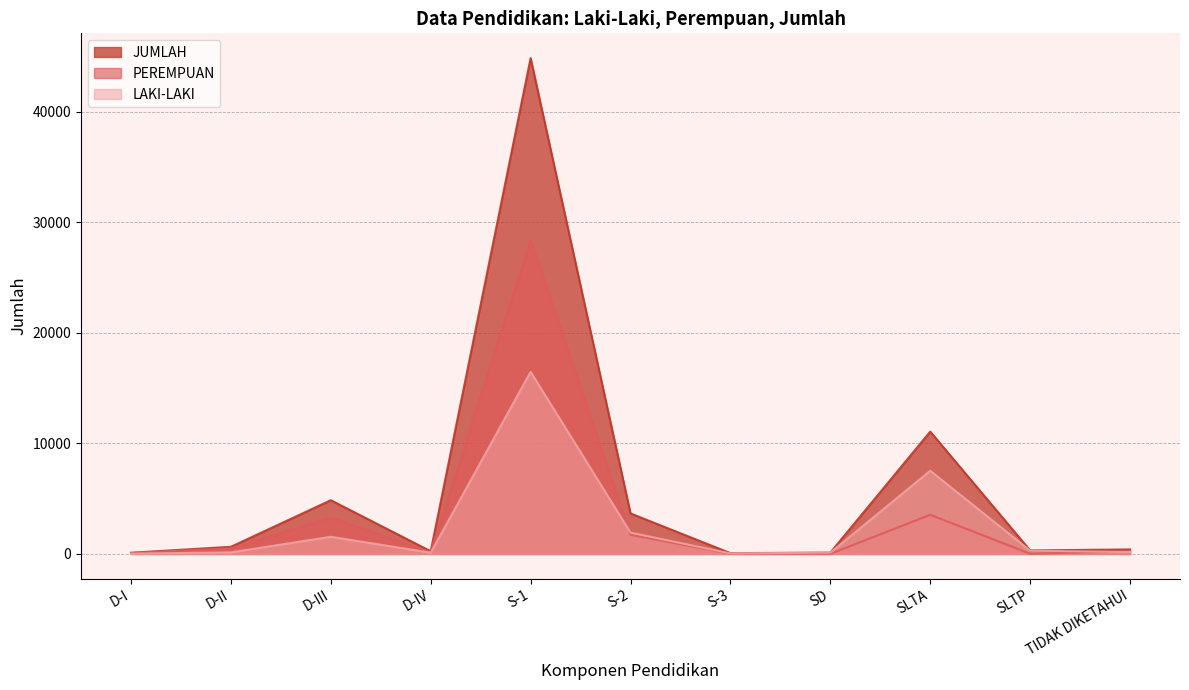

Is it true that LAKI-LAKI equals 23 at S-3?

False